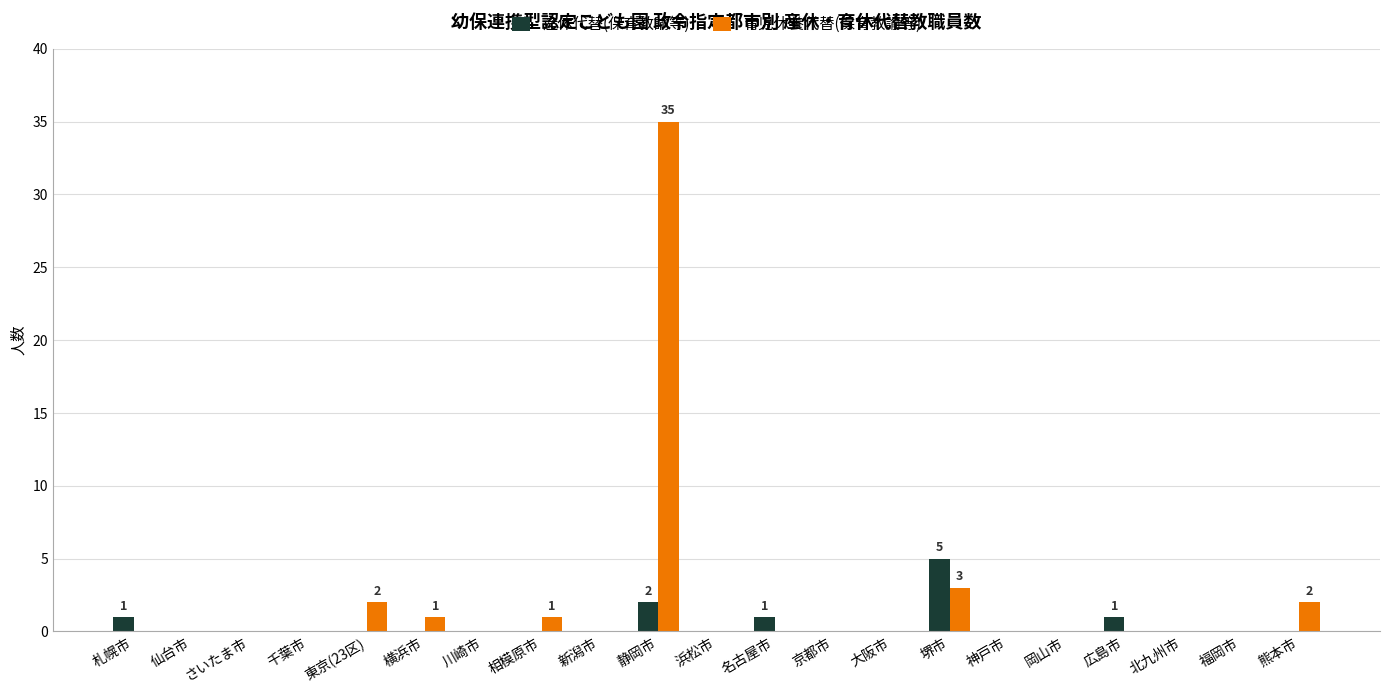

Which series has the largest total across all categories?

育児休養代替(保育教諭等)